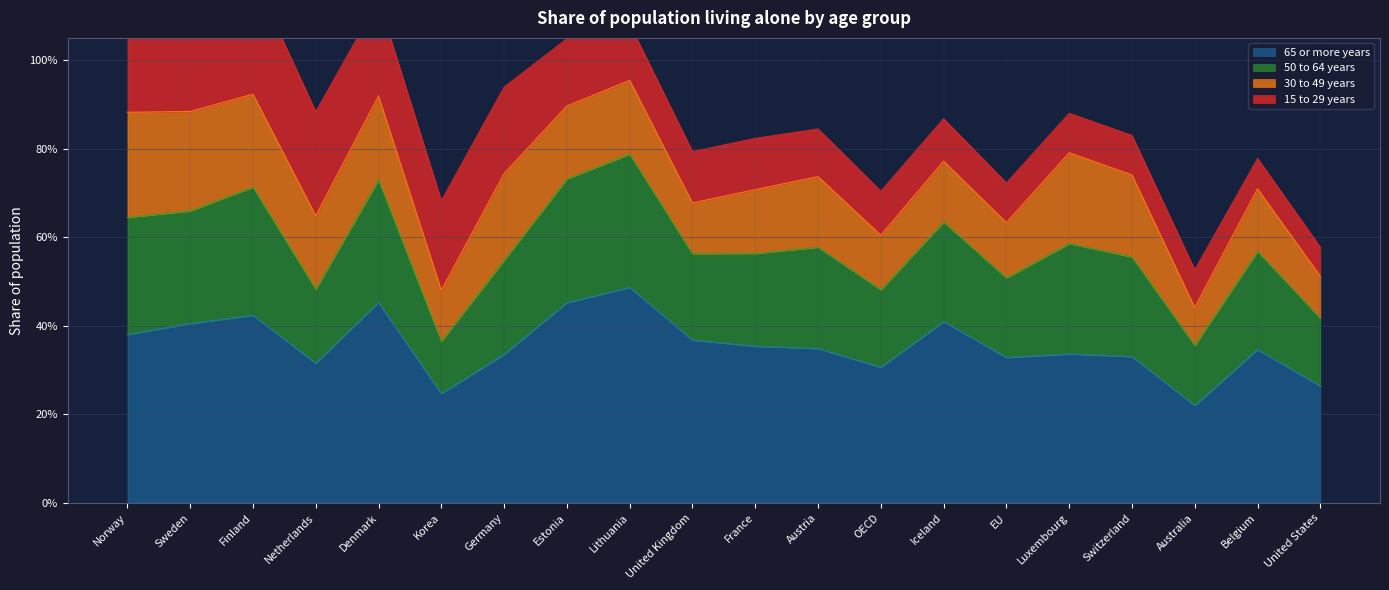

True or false: 65 or more years and 50 to 64 years intersect in this chart.

False